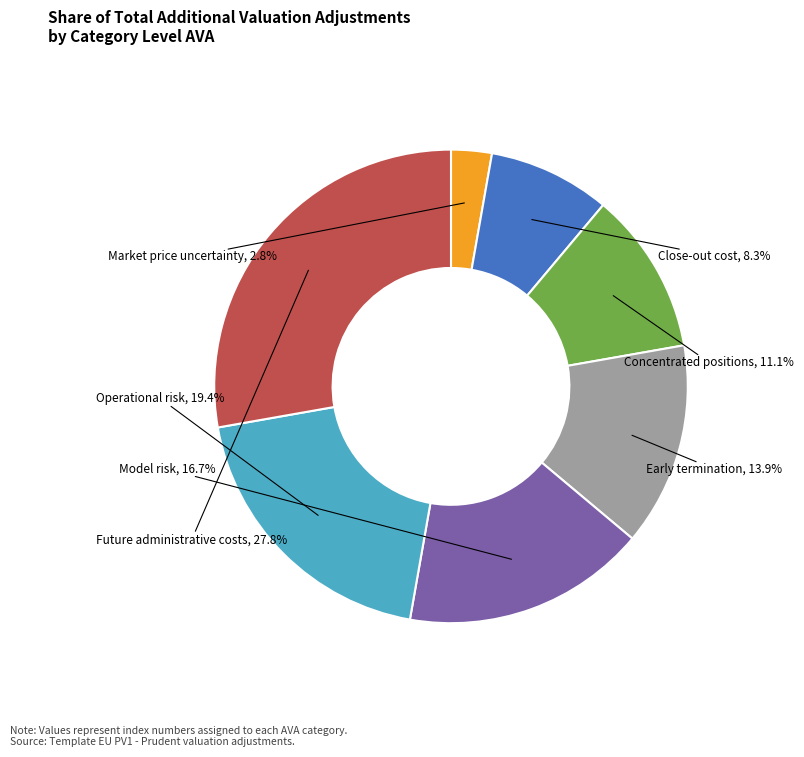

Which slice is the largest?

Future administrative costs